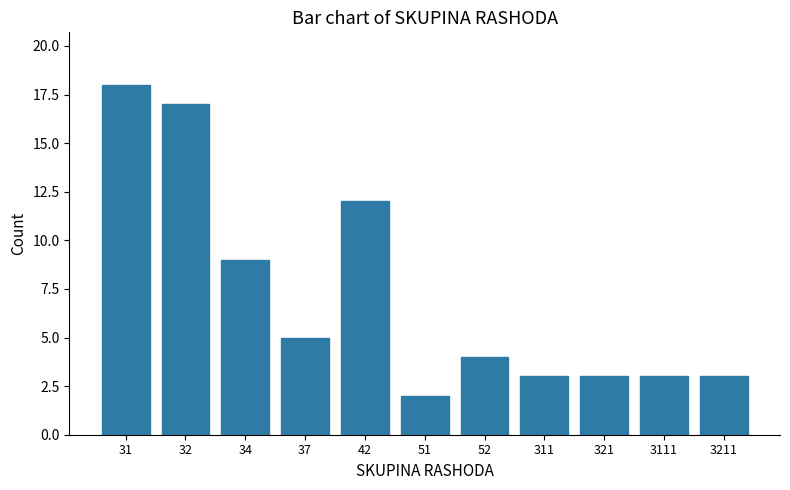

Reading left to right, what are all the values shown in this chart?

31=18	32=17	34=9	37=5	42=12	51=2	52=4	311=3	321=3	3111=3	3211=3